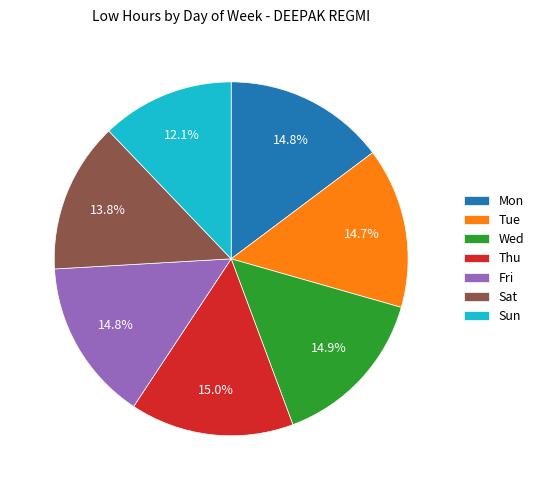

Does Mon account for over 50% of the chart?

No